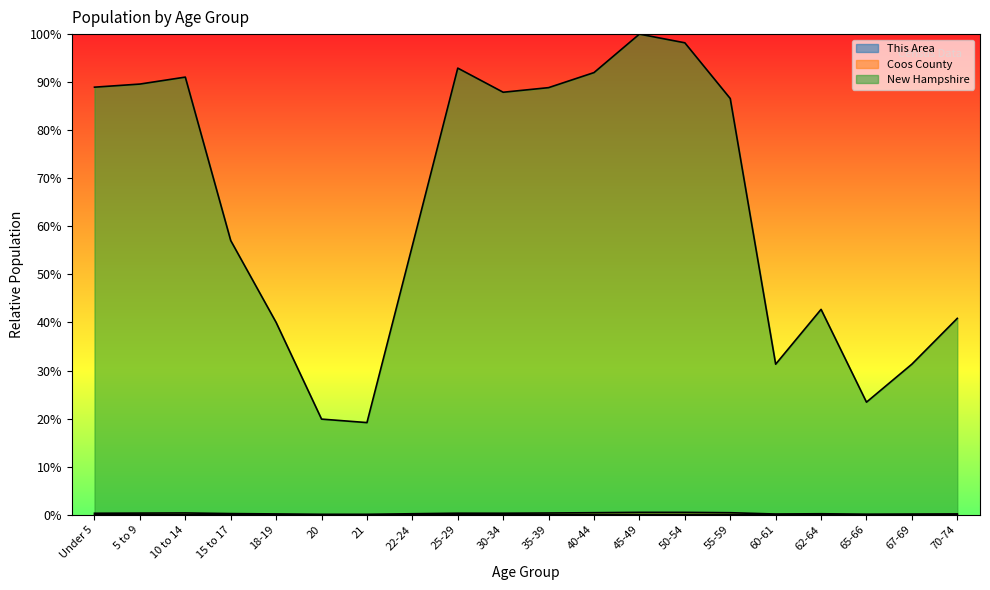

True or false: This Area has a value of 0.0 at 40-44.

True